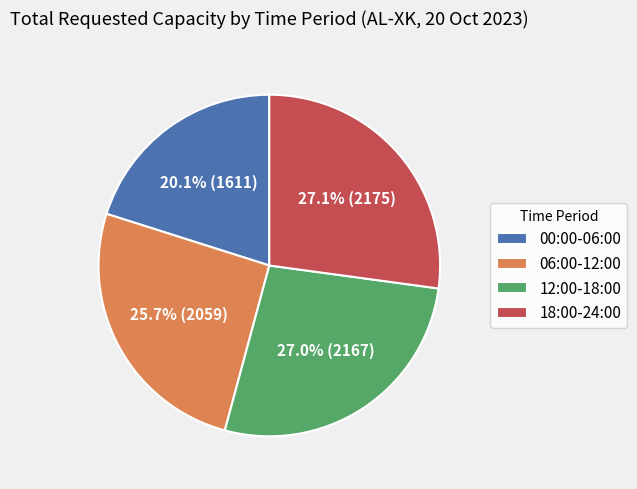

Between 06:00-12:00 and 00:00-06:00, which is larger?

06:00-12:00